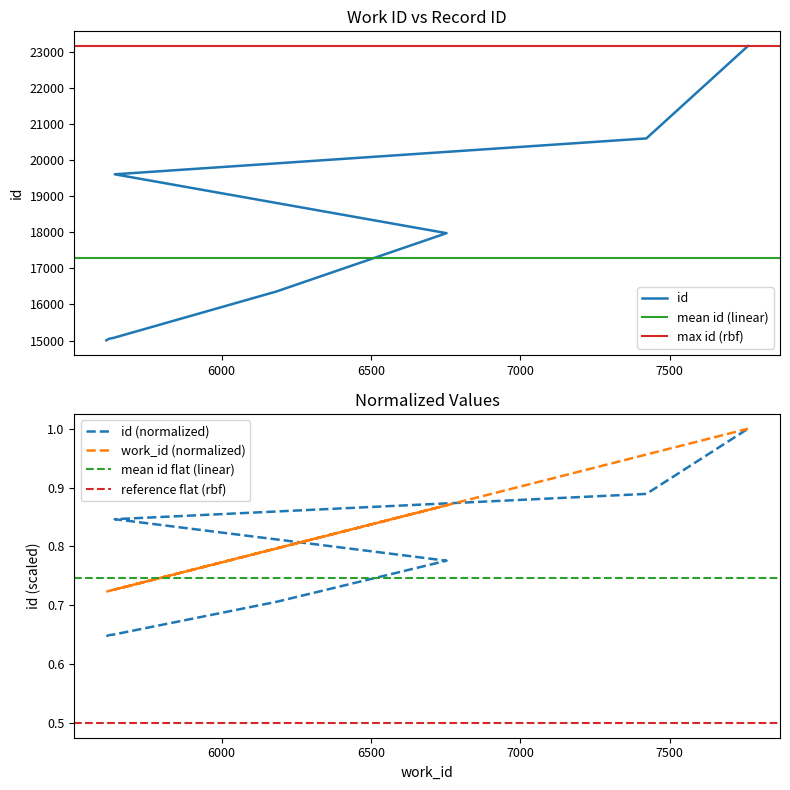

Which series has the largest range (max minus min)?

id